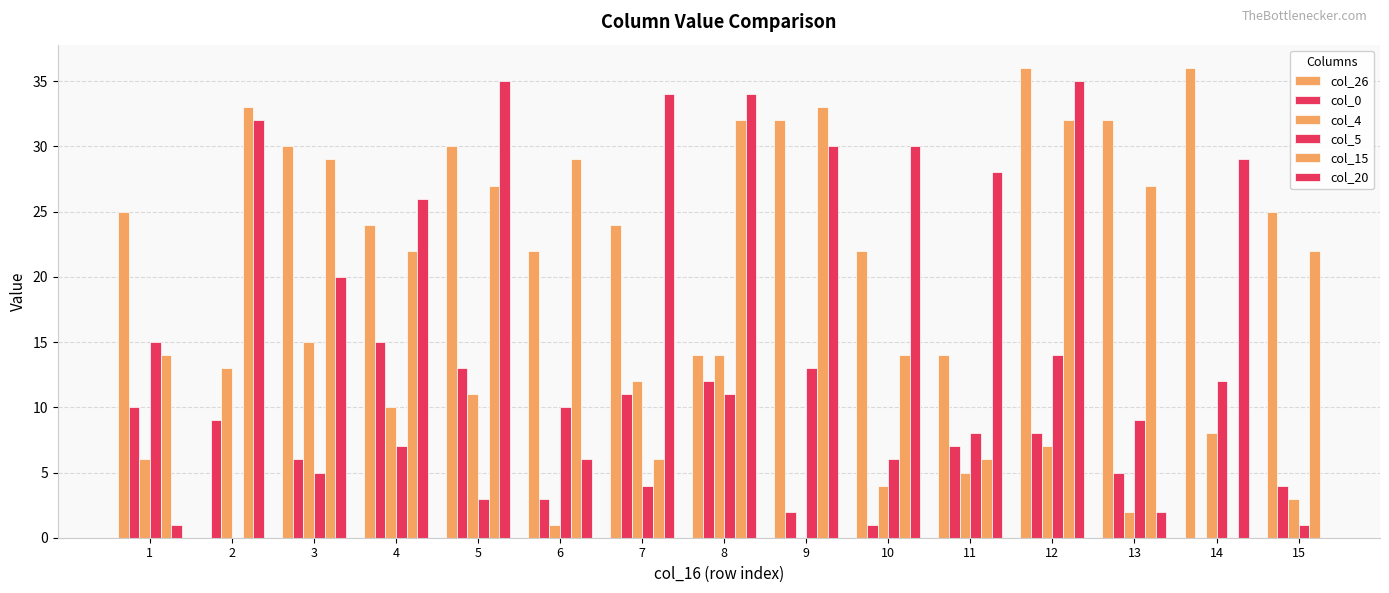

The value of col_15 at 1 is 5.1. True or false?

False